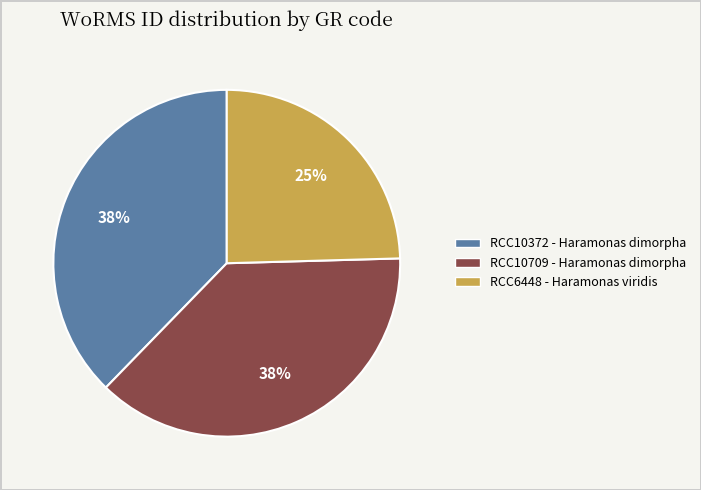

Does any single category account for the majority?

No